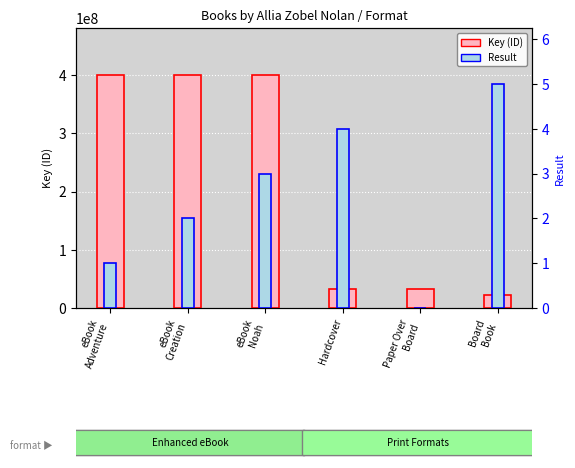

What is the label of the 5th bar from the right?

eBook
Creation